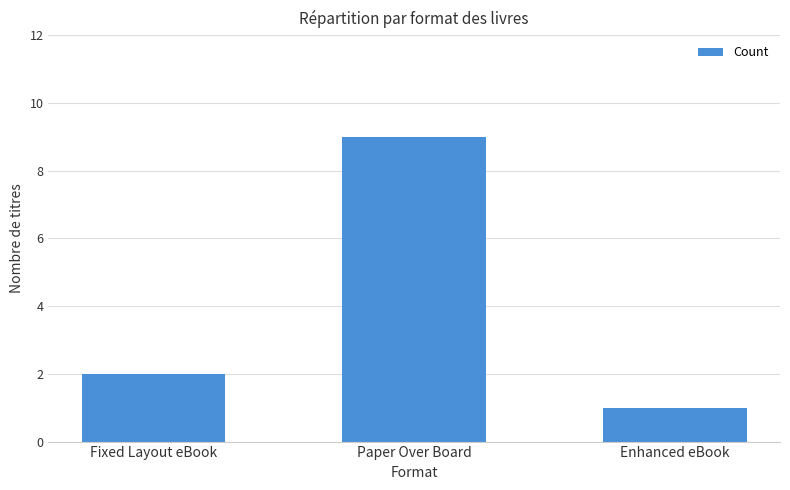

Rank the categories by value from lowest to highest.

Enhanced eBook, Fixed Layout eBook, Paper Over Board